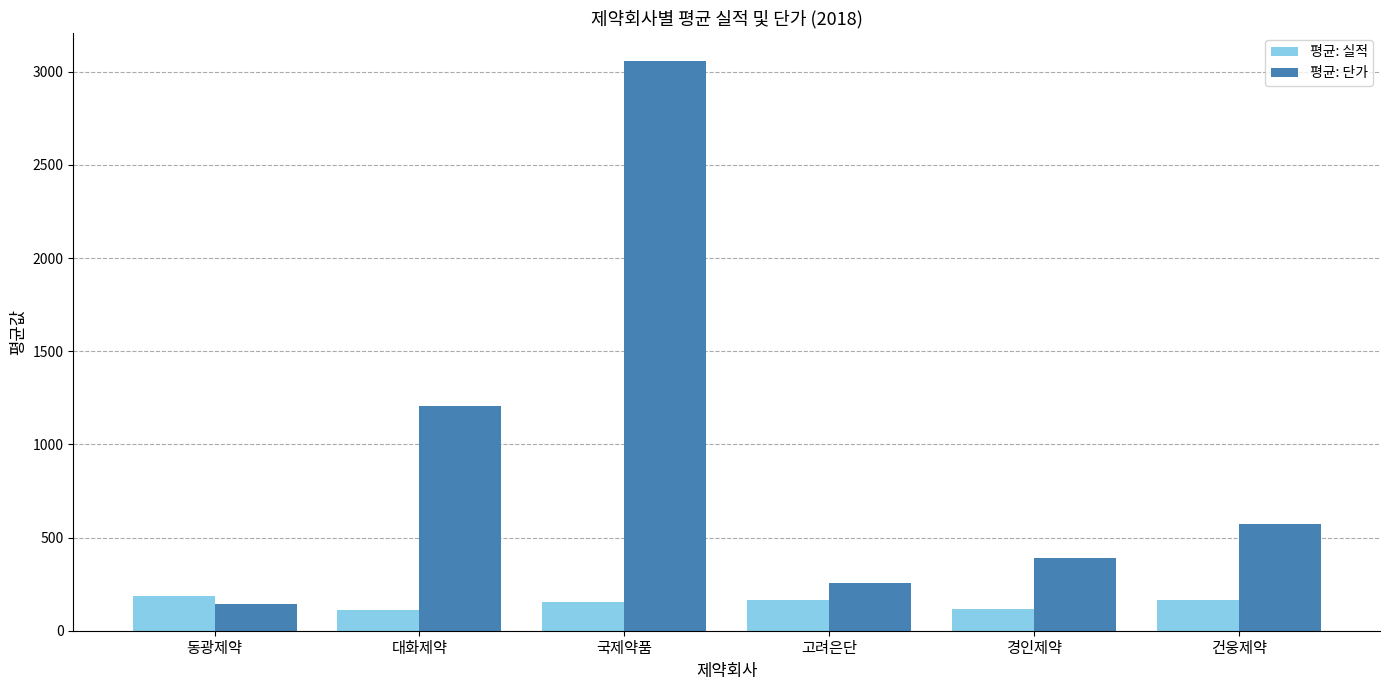

What is the maximum value shown in the chart?

3055.4